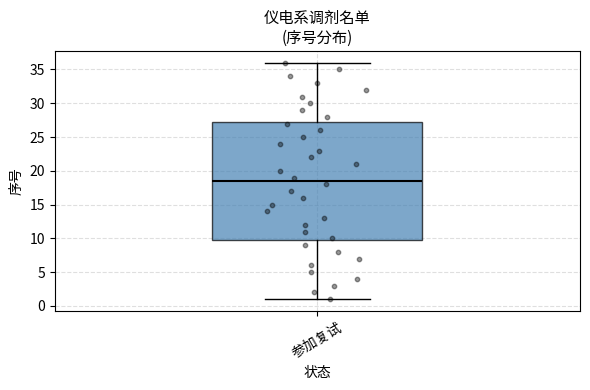

Read this box plot against the y-axis: the position of the median line, the range covered by the box, and the ends of both whiskers. The values are not printed on the chart, so give them approximately, as read against the axis.

median 18.5, box 10.0 to 27.5, whiskers 1.0 to 36.0